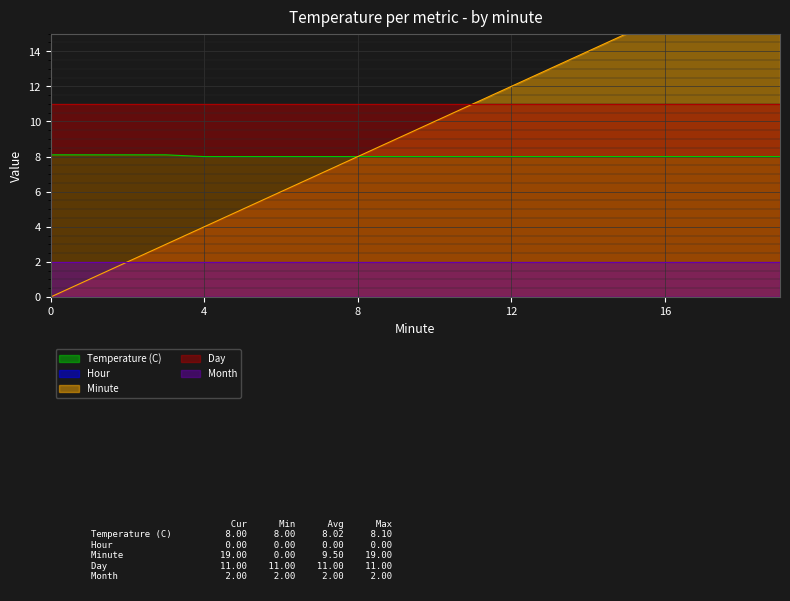

What is the sum of all Day values?

220.0